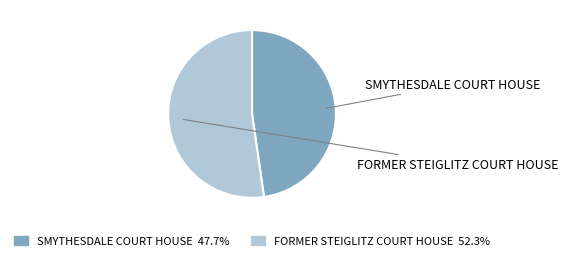

How many segments does this pie chart have?

2